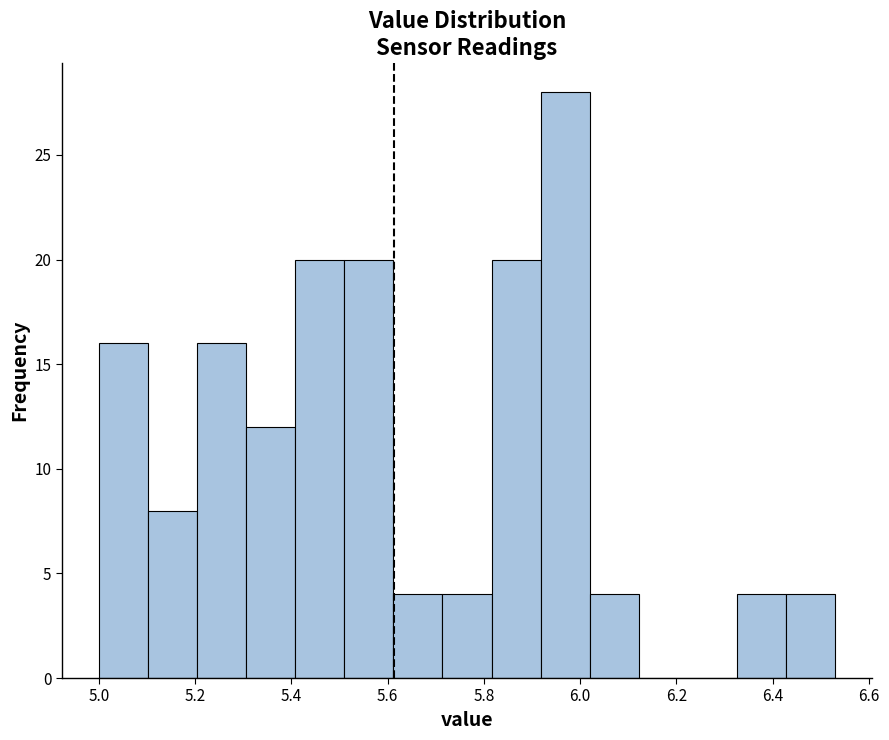

Reading left to right, transcribe this chart: for each bar, give the range it covers on the x-axis and its height. Neither the bar edges nor the heights are printed on the chart, so give them approximately, as read against the axes.

5.000 to 5.102: 16
5.102 to 5.204: 8
5.204 to 5.306: 16
5.306 to 5.408: 12
5.408 to 5.510: 20
5.510 to 5.612: 20
5.612 to 5.714: 4
5.714 to 5.816: 4
5.816 to 5.918: 20
5.918 to 6.020: 28
6.020 to 6.122: 4
6.122 to 6.224: 0
6.224 to 6.326: 0
6.326 to 6.428: 4
6.428 to 6.530: 4